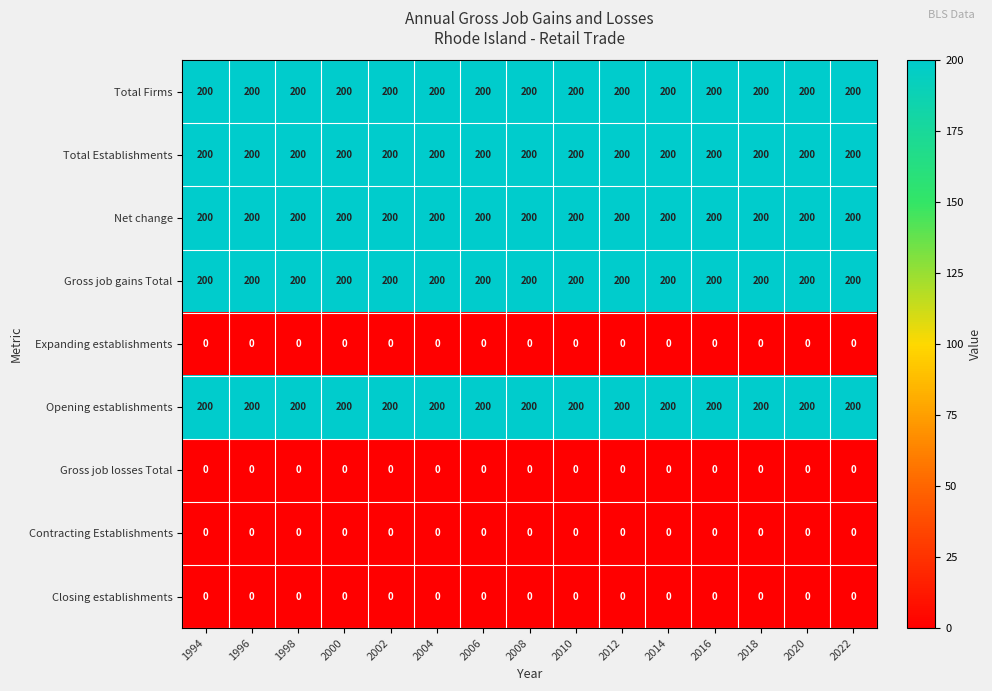

What is the difference between the highest and lowest values at 2012?

200